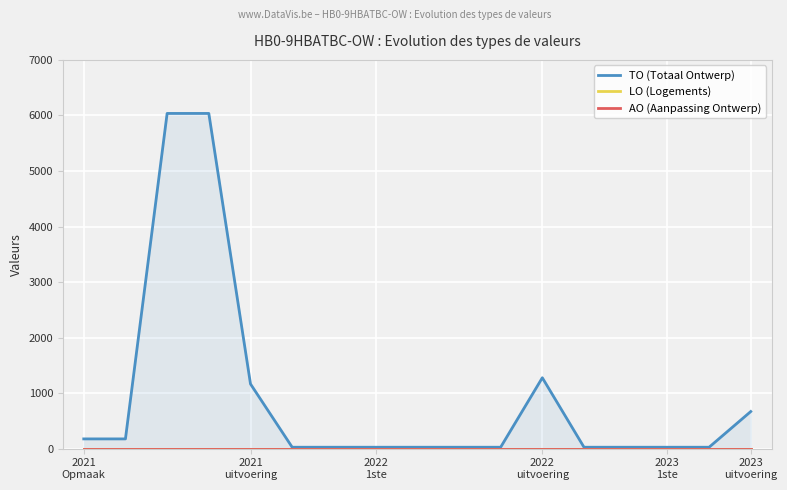

Does the chart display data point markers on the line(s)?

No